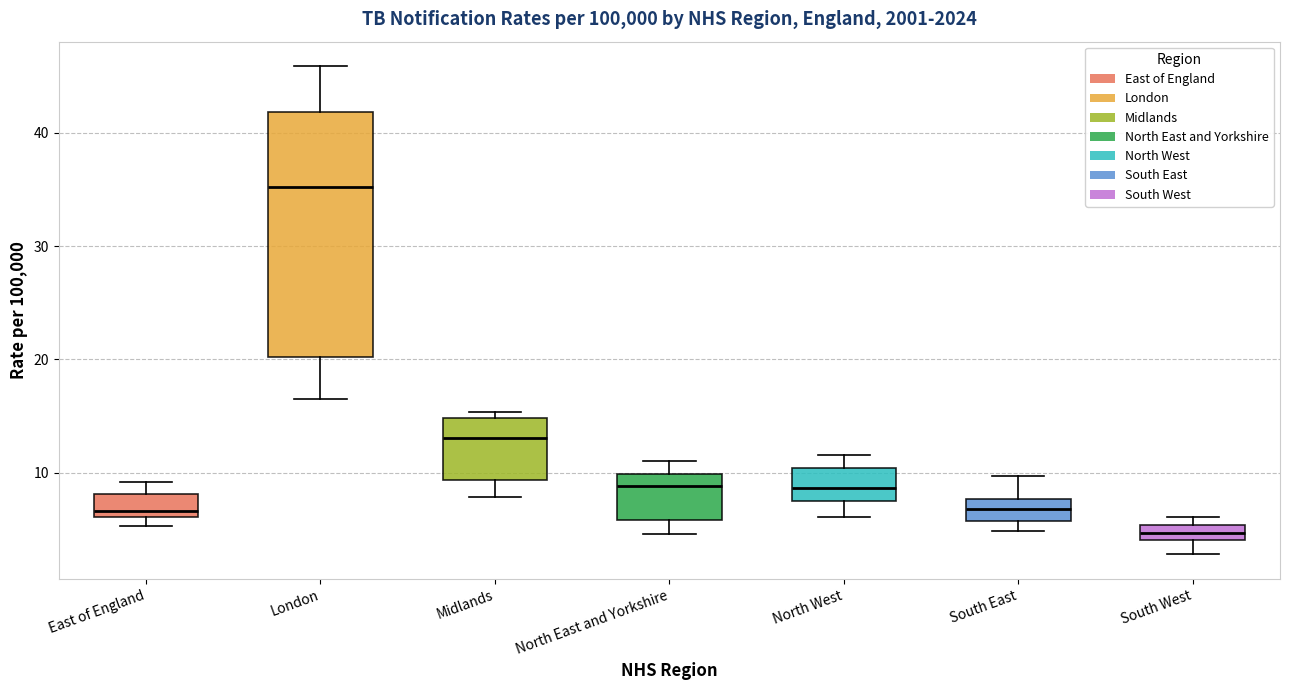

Which box has the highest median line?

London